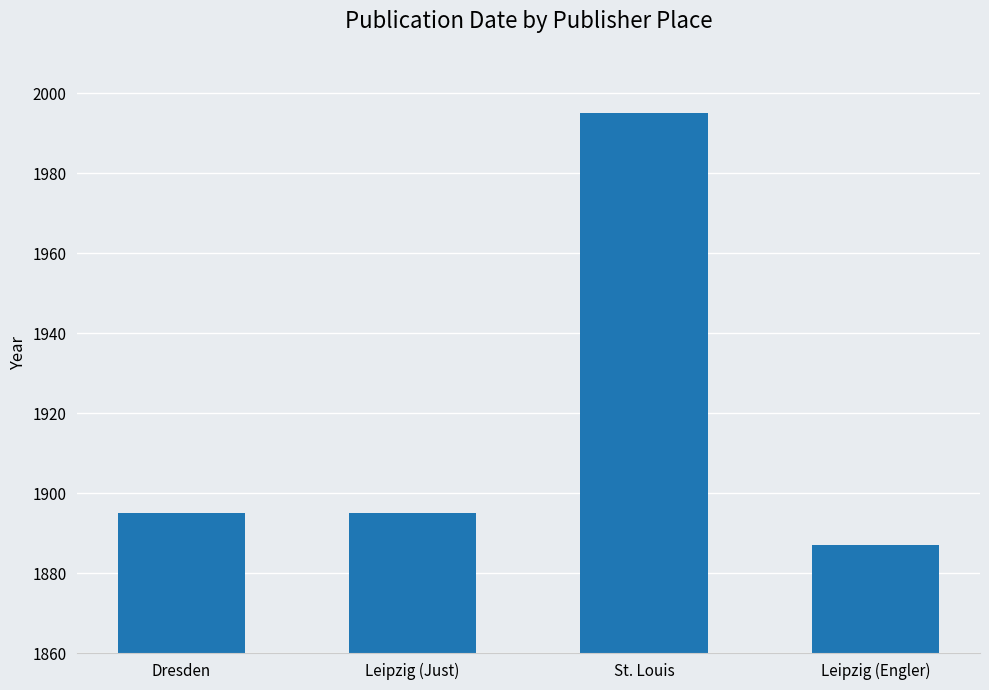

Reading left to right, what are all the values shown in this chart?

Dresden=1895	Leipzig (Just)=1895	St. Louis=1995	Leipzig (Engler)=1887